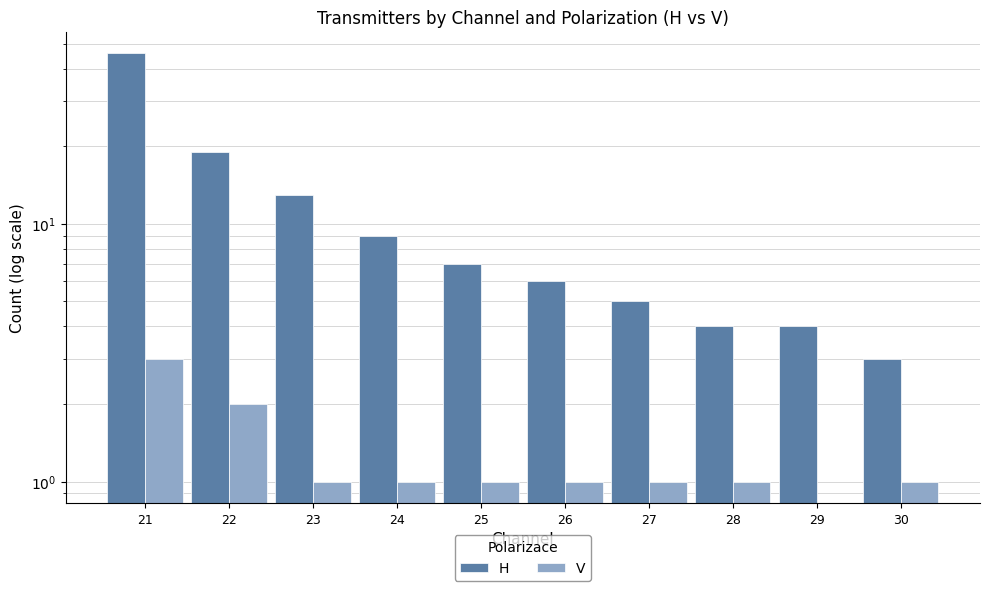

Count the number of categories in the chart.

10